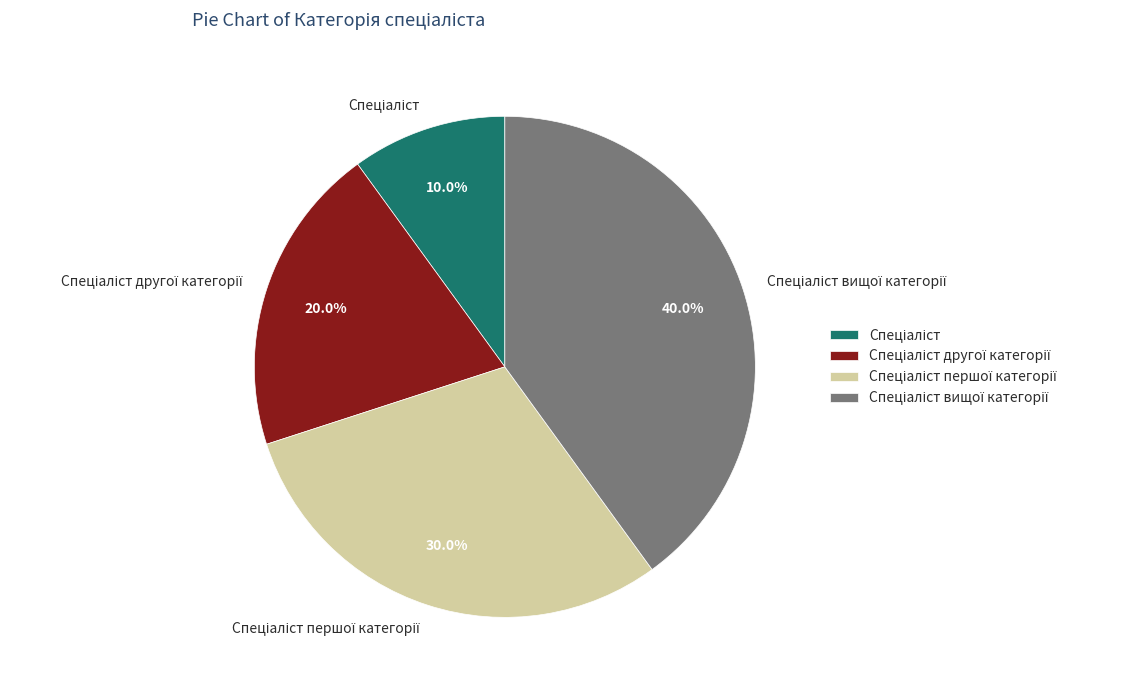

To the nearest percent, what is the difference between the largest and smallest slice percentages?

30%